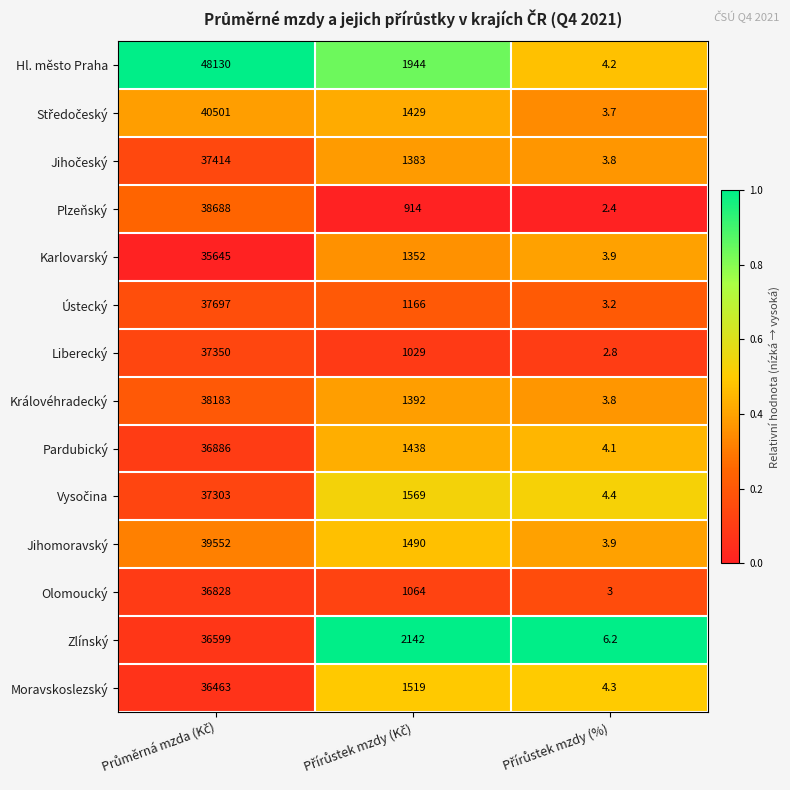

Which series has the largest total across all categories?

Hl. město Praha